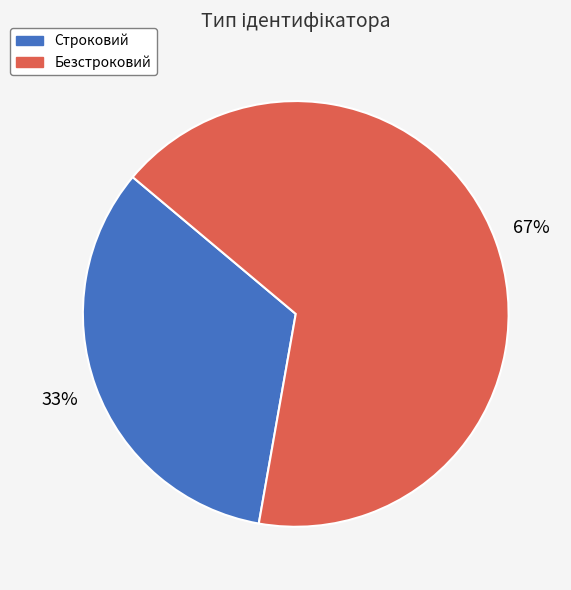

How many slices are in this pie chart?

2